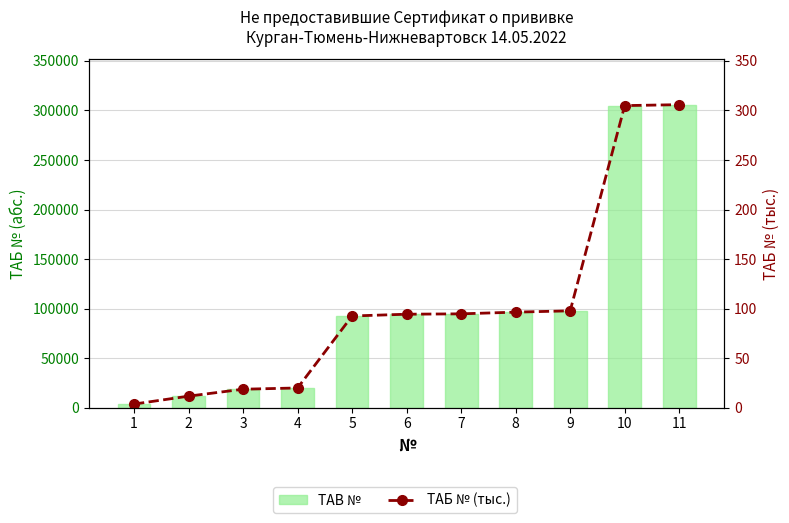

At which label is TAB № closest to 154741?

9